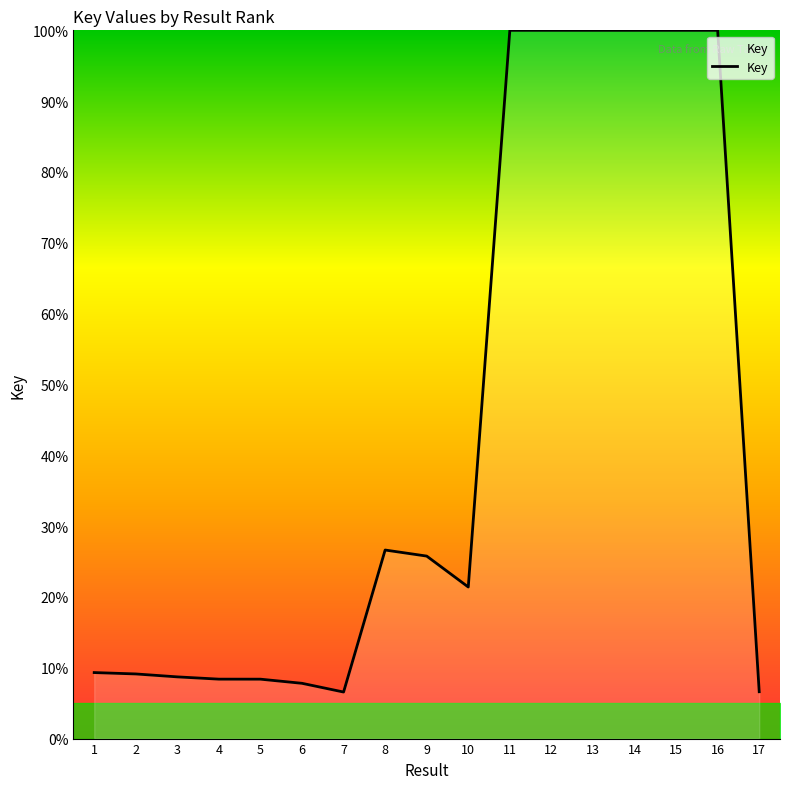

What is the greatest value displayed?

100.0